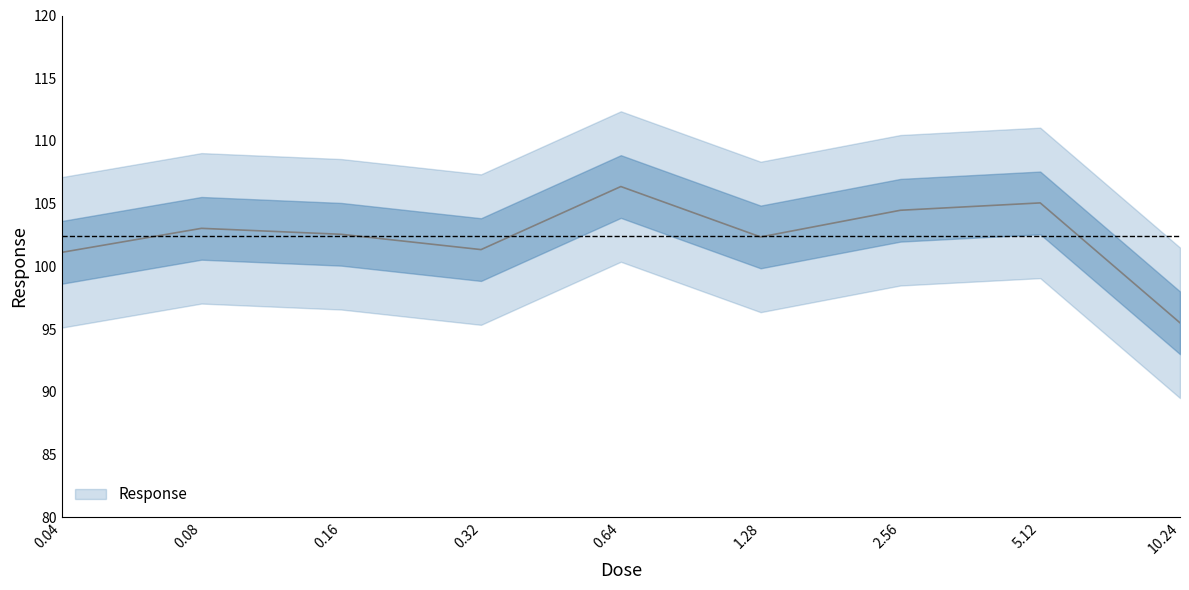

Between 2.56 and 0.32, which is larger?

2.56